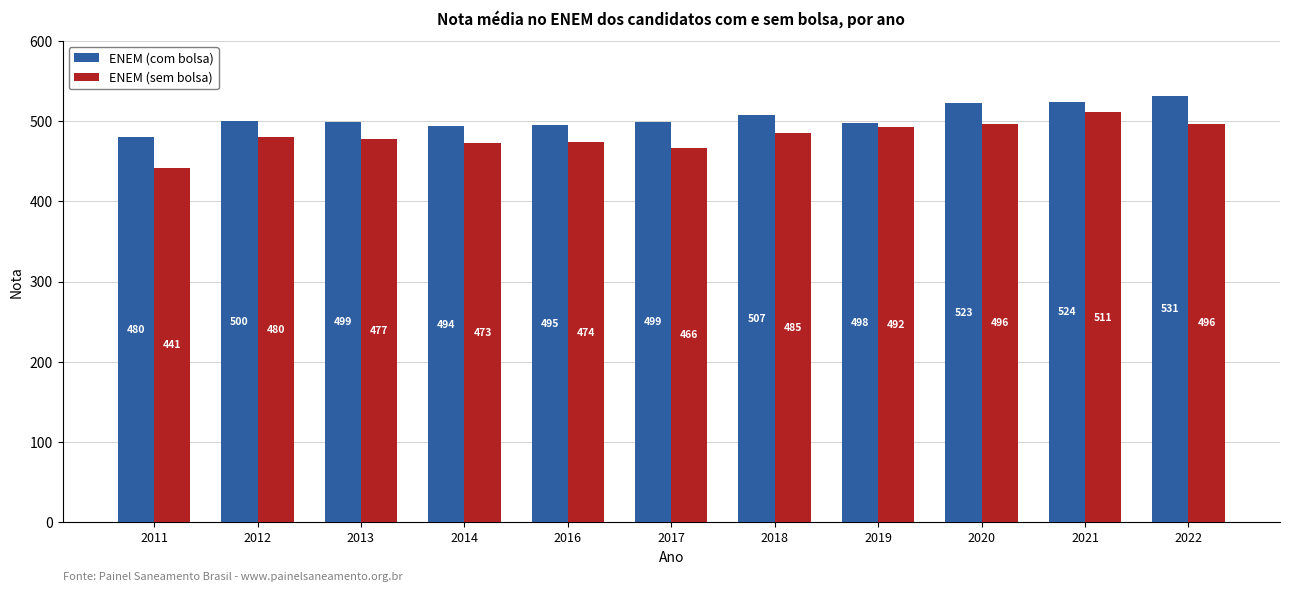

Rank the series by their average value, from highest to lowest.

ENEM (com bolsa), ENEM (sem bolsa)